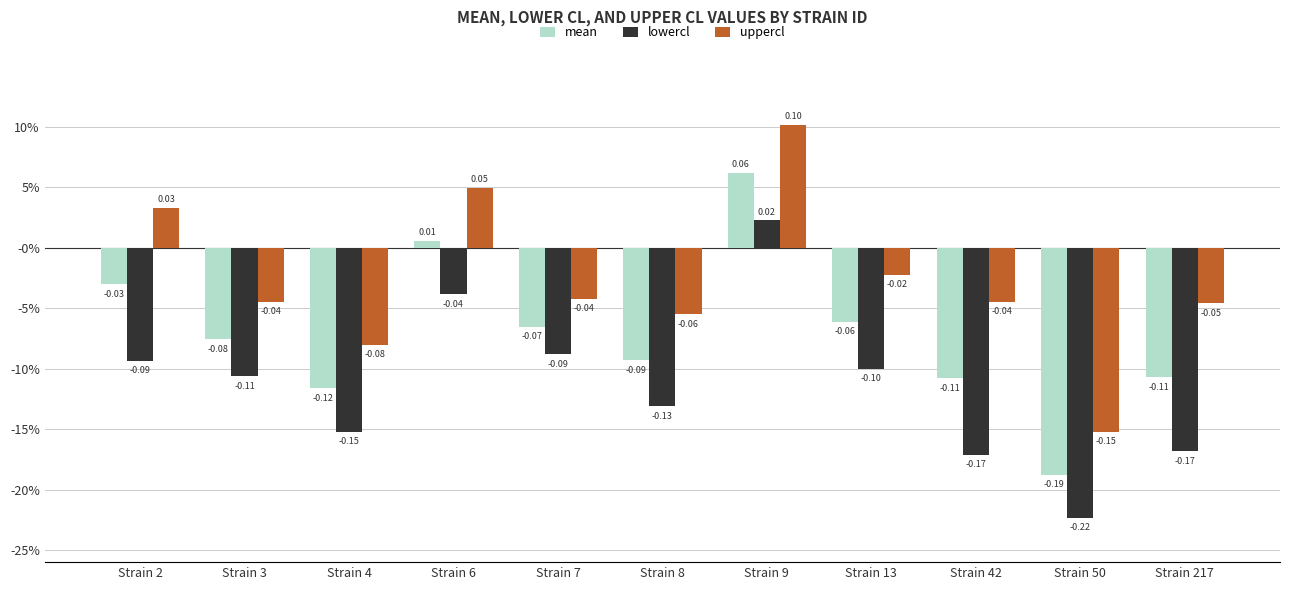

Is the value of mean at Strain 50 greater than the value of uppercl at Strain 9?

No